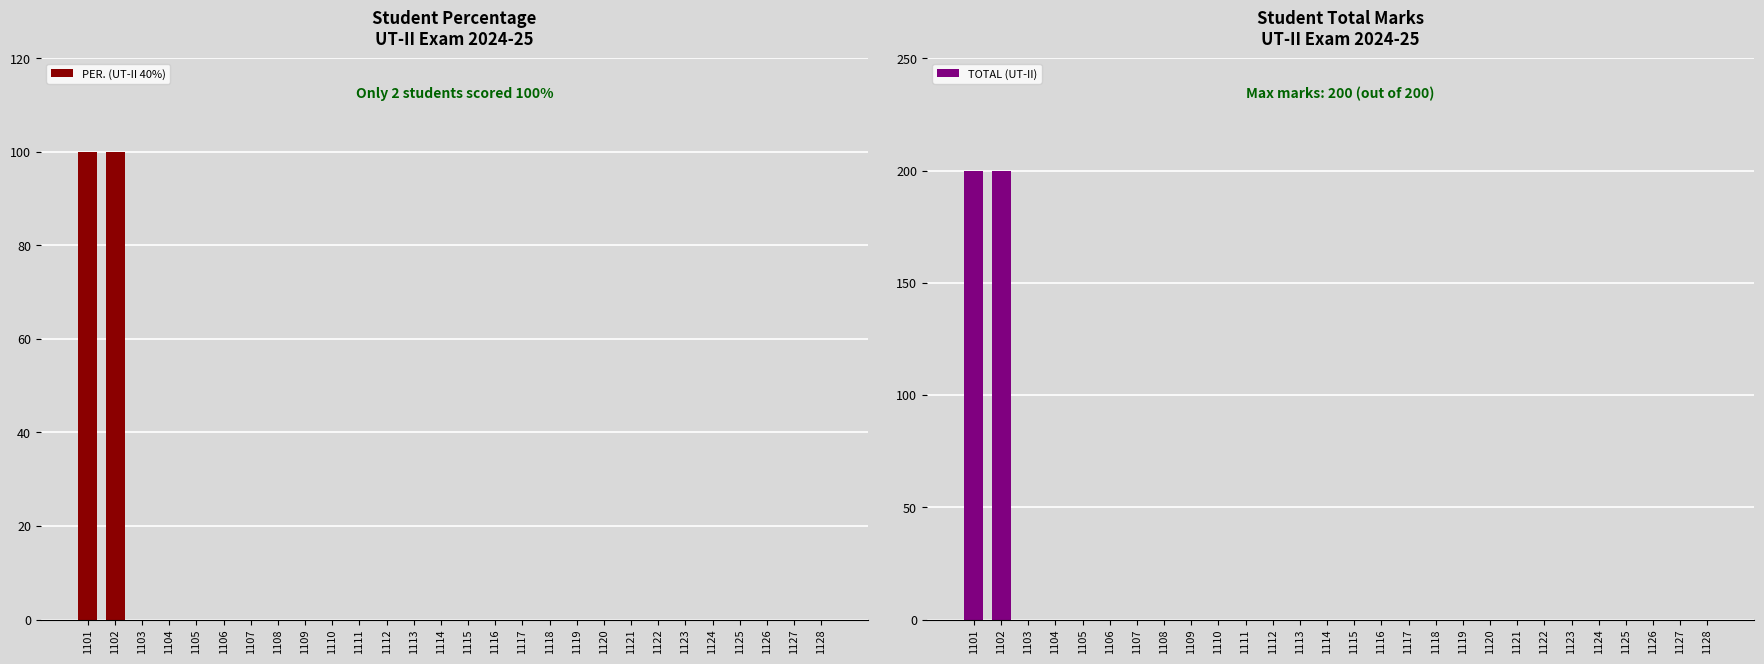

Rank the series by their maximum value, from lowest to highest.

PER. (UT-II 40%), TOTAL (UT-II)